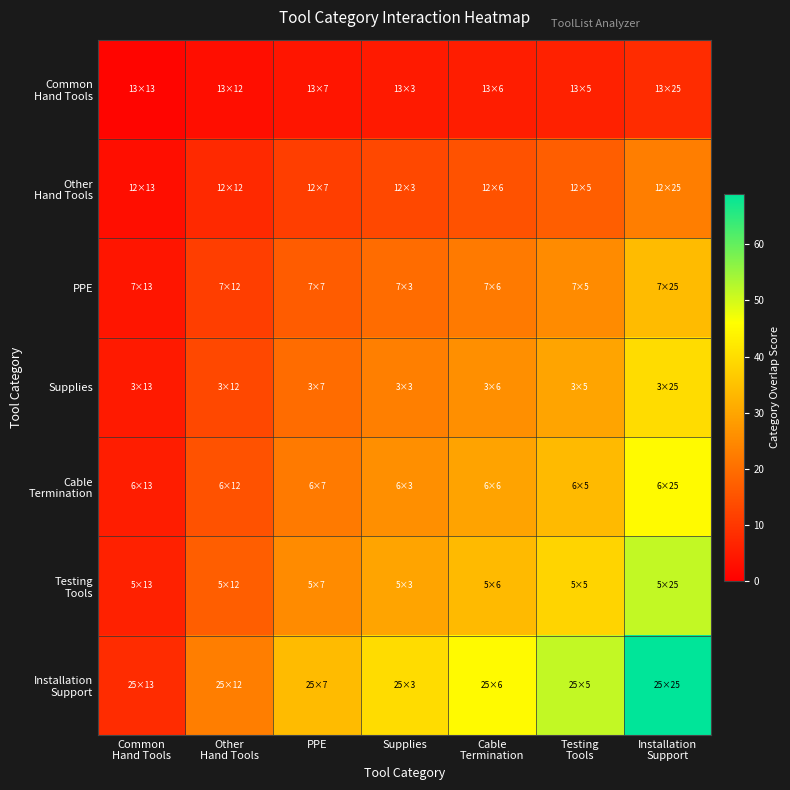

What is the total value across all series at Common
Hand Tools?

32.1